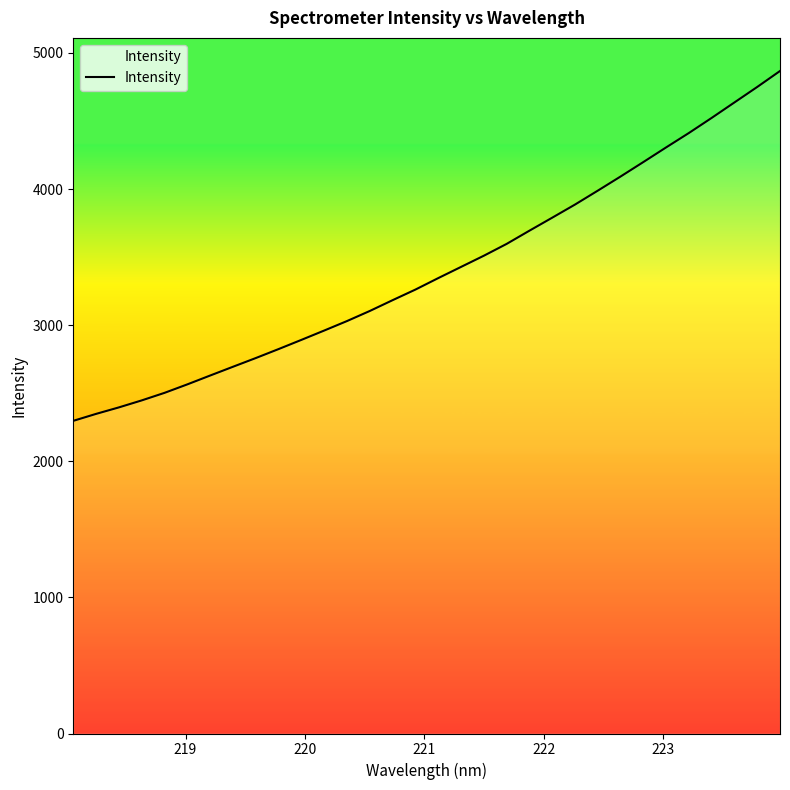

What is the minimum value shown in the chart?

2297.0